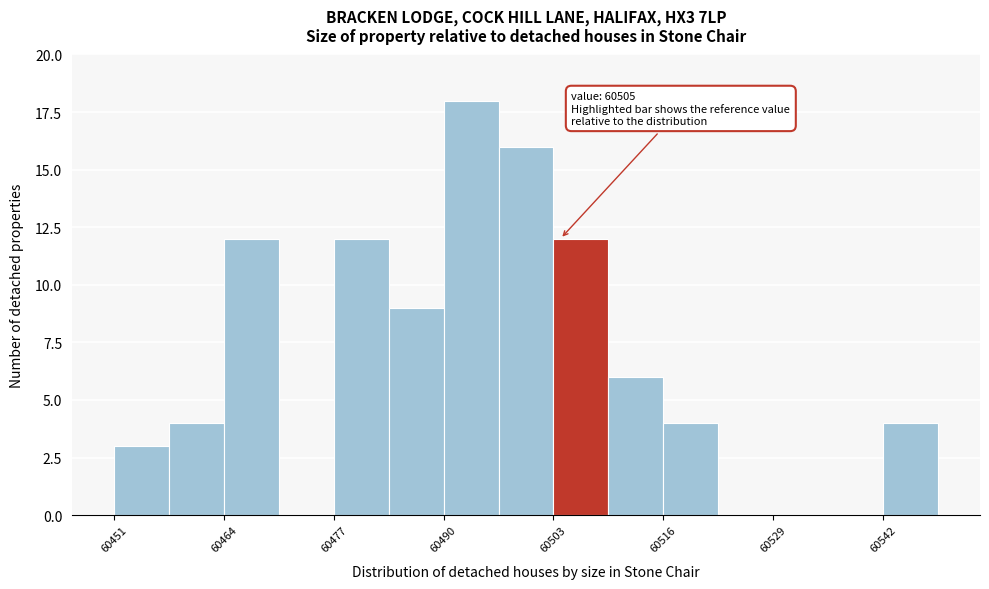

Read against the x-axis, roughly where is the centre of the tallest bar?

60494